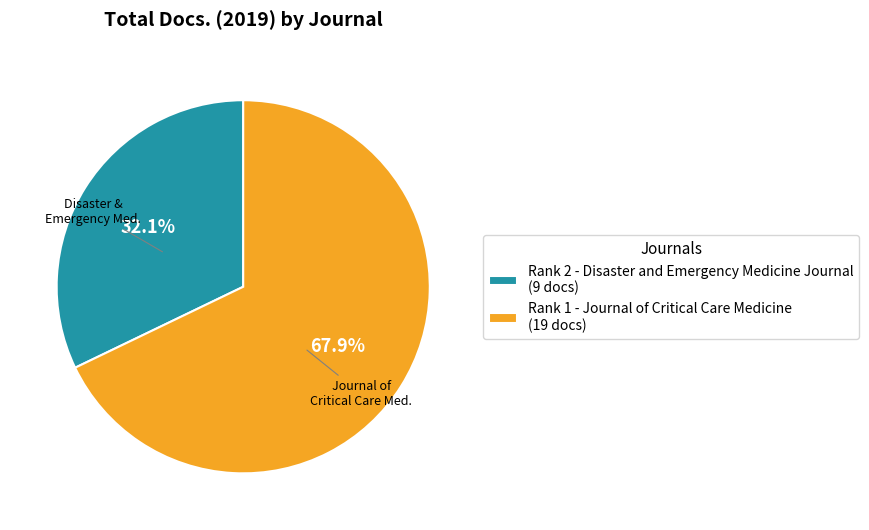

Is there a majority slice in this chart?

Yes